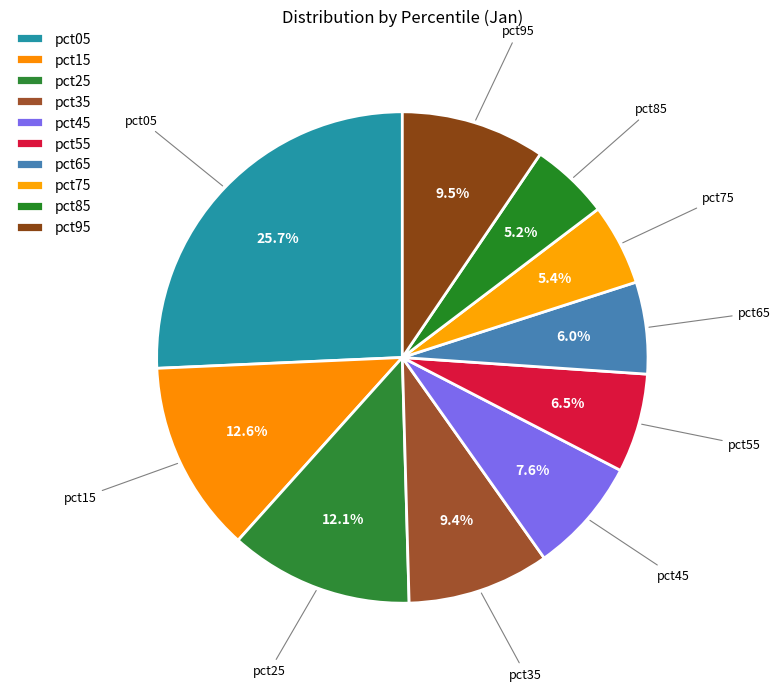

To the nearest percent, what is the combined percentage of pct25 and pct05?

38%